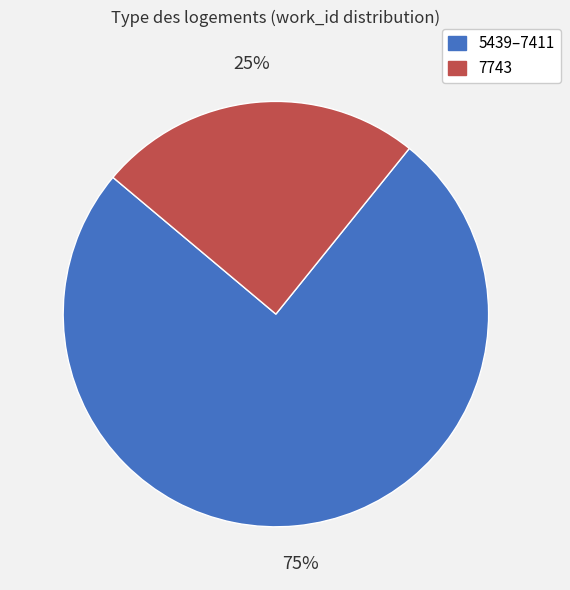

Is there a majority slice in this chart?

Yes